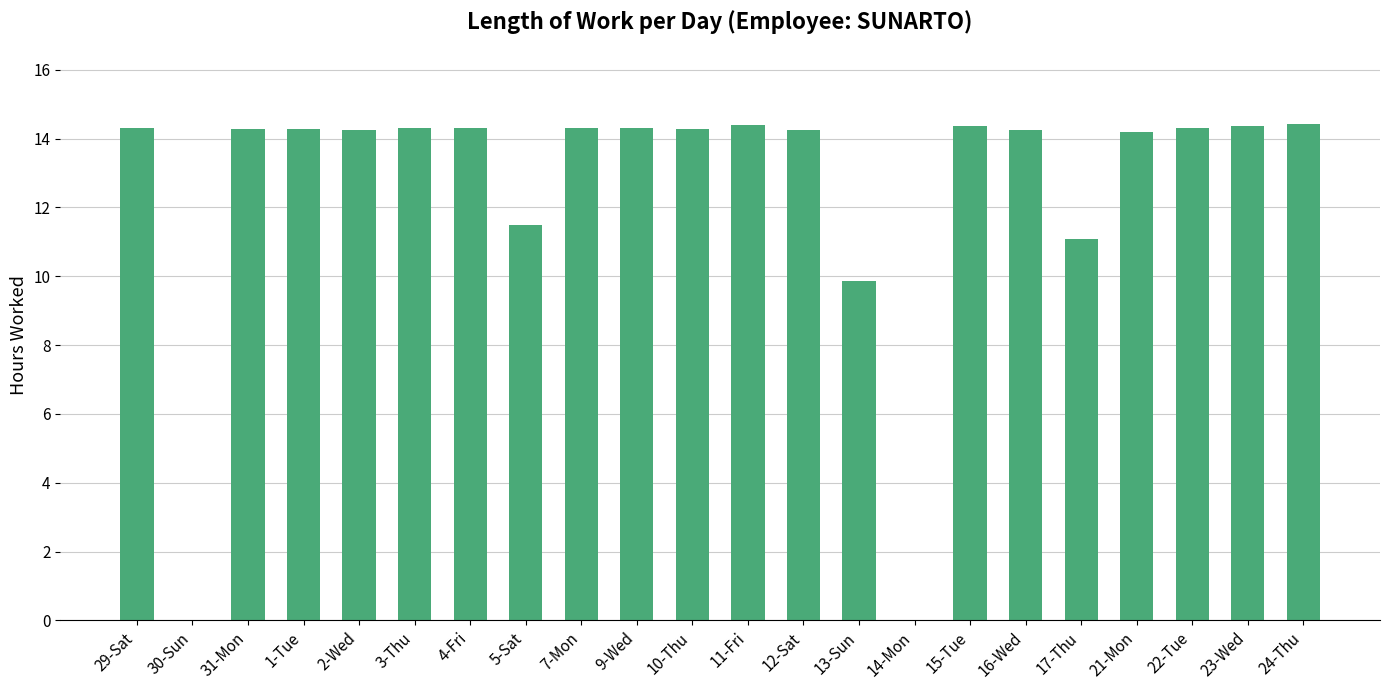

Approximately how many times larger is the value at 9-Wed compared to 22-Tue?

1.0